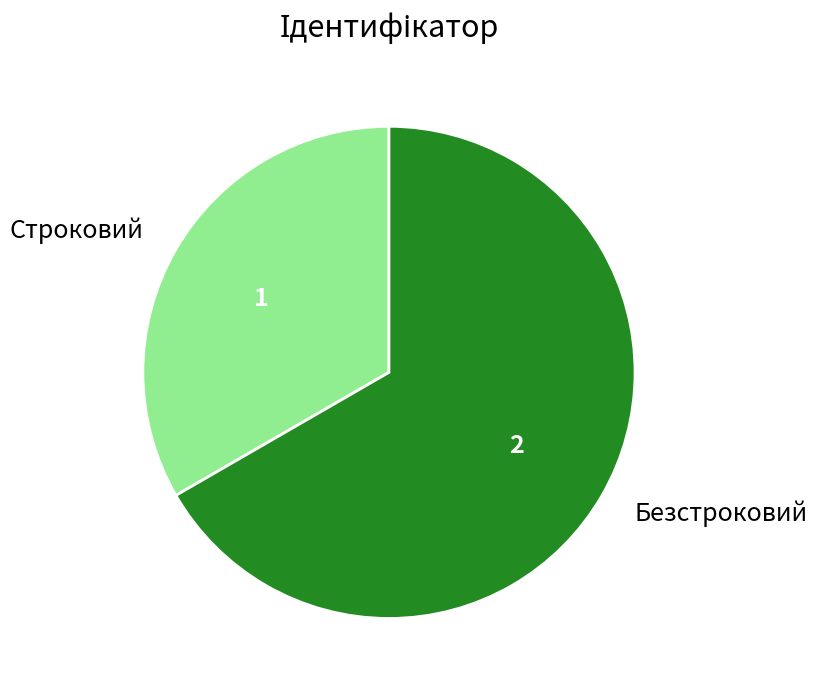

True or false: Строковий accounts for 33% of the total.

True